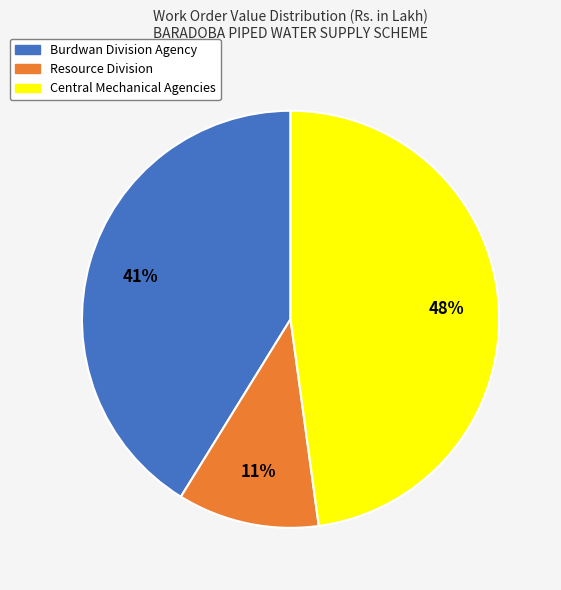

To the nearest percent, what is the average slice percentage?

33%